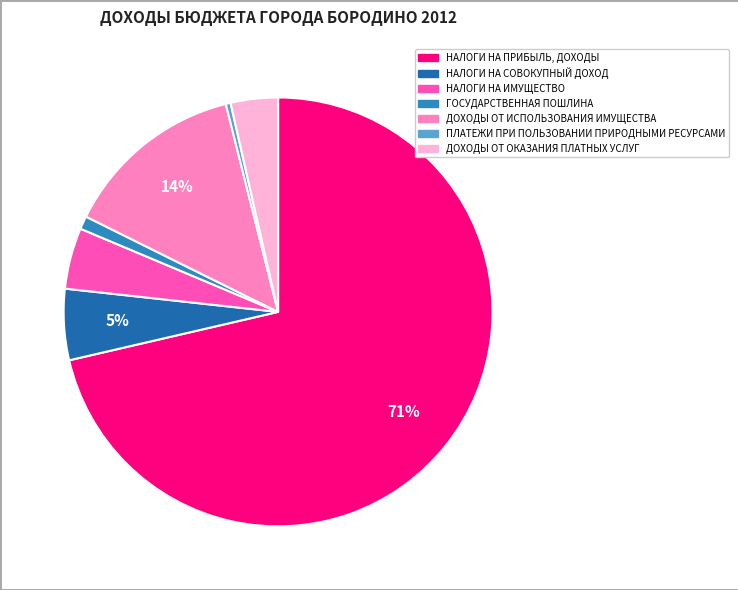

Approximately how many times larger is the value at ПЛАТЕЖИ ПРИ ПОЛЬЗОВАНИИ ПРИРОДНЫМИ РЕСУРСАМИ compared to НАЛОГИ НА СОВОКУПНЫЙ ДОХОД?

0.1